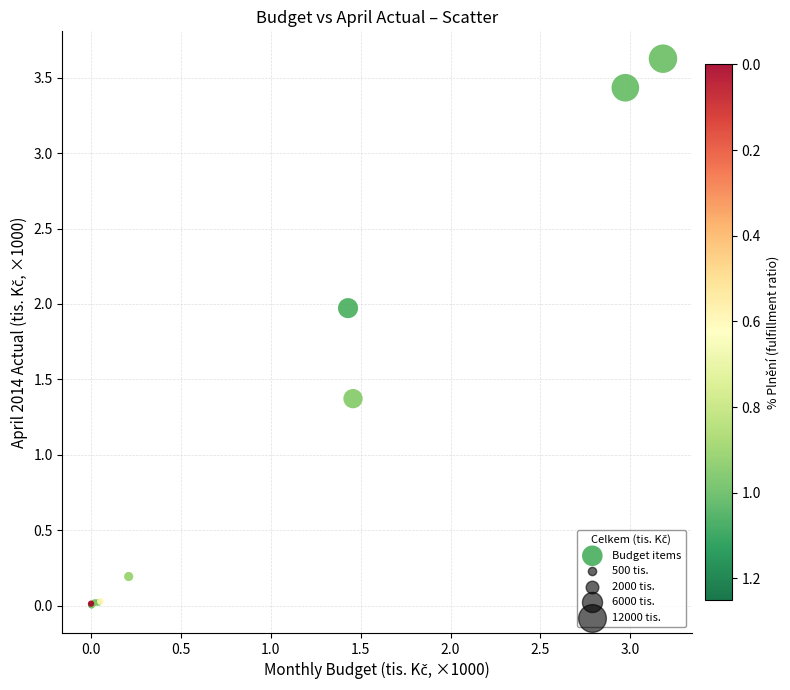

What Y value in the scatter plot is closest to 1?

1.4